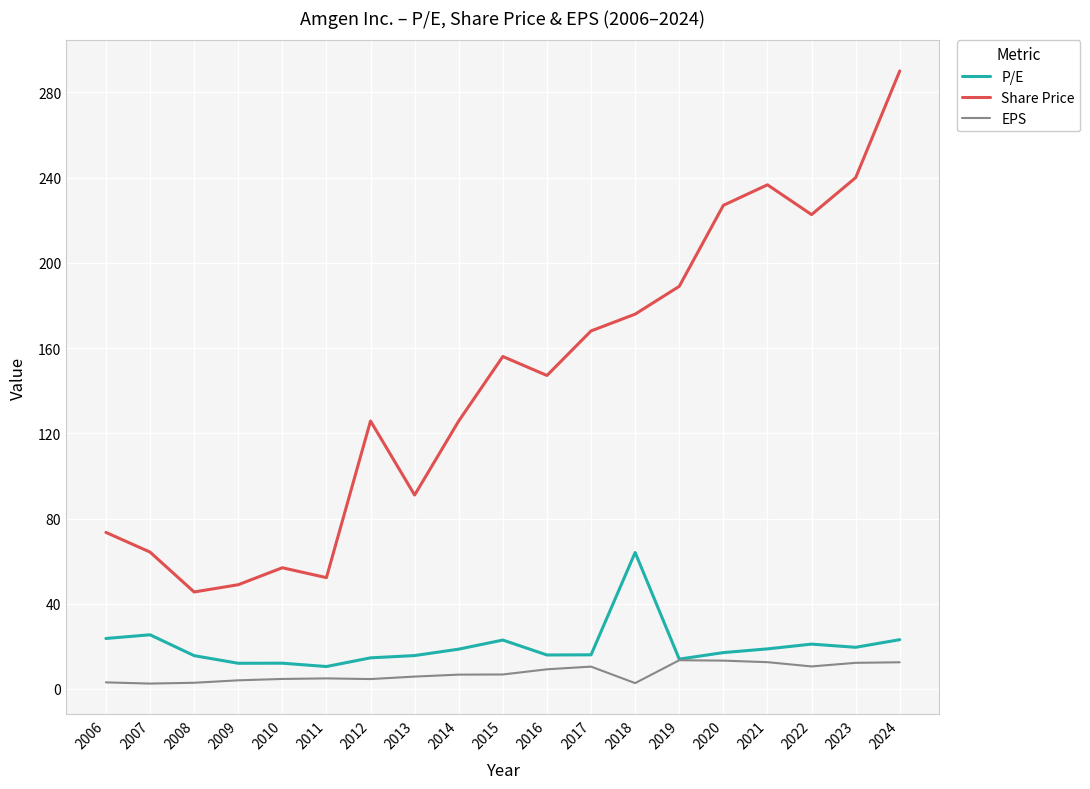

What is the lowest value of the Share Price series?

45.5